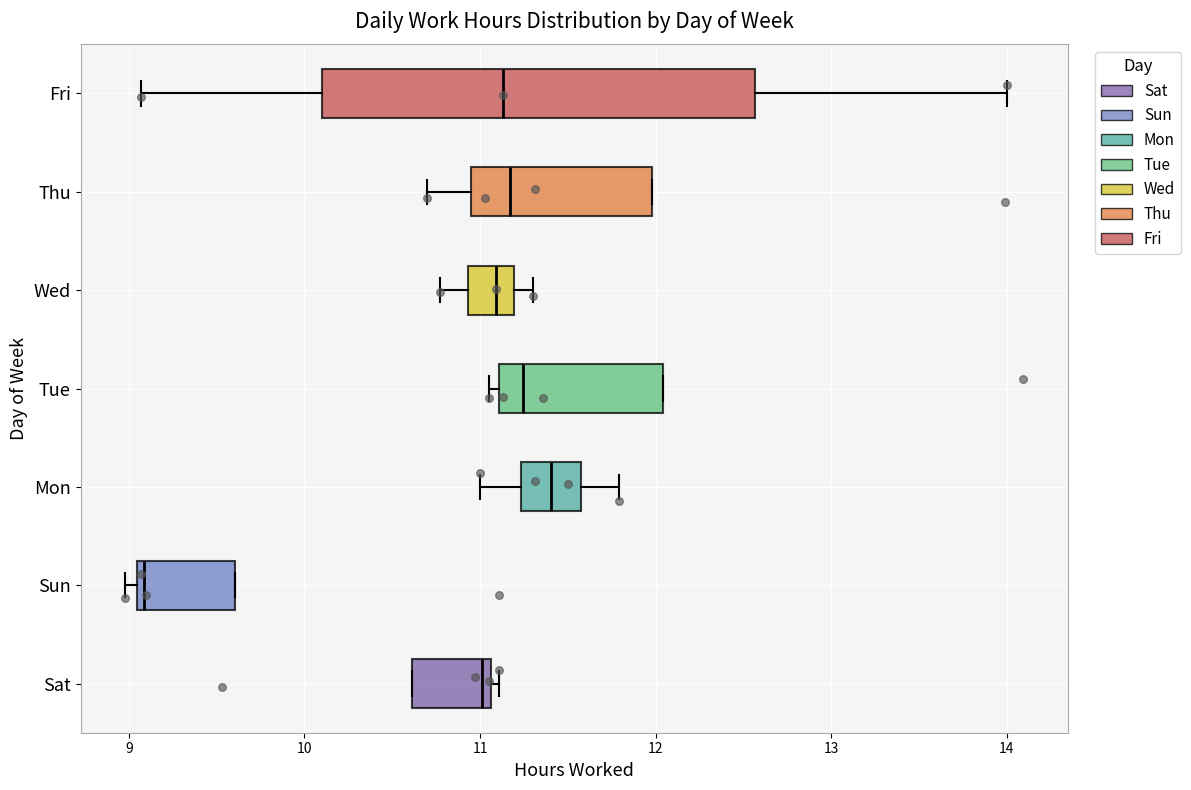

Which box is the widest, from its left edge to its right edge?

Fri